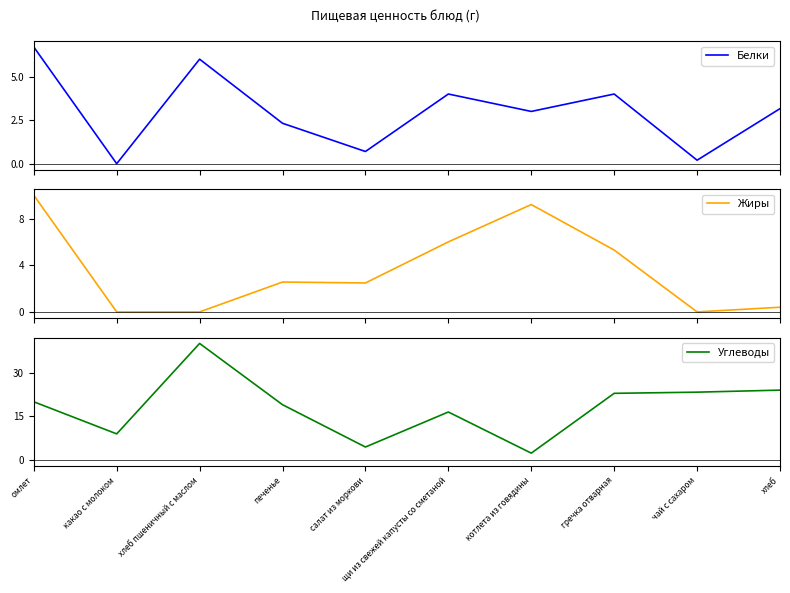

What position from the left is печенье?

4